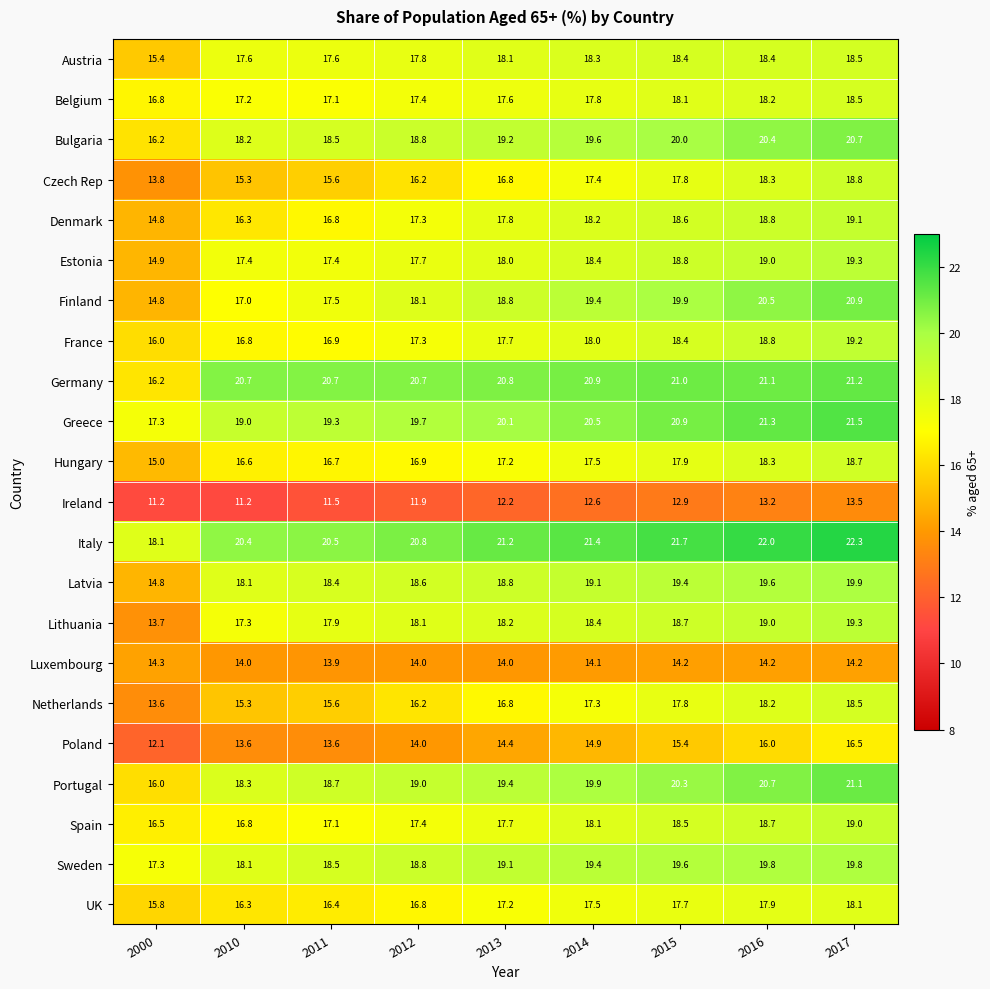

True or false: Estonia has a value of 18.4 at 2014.

True